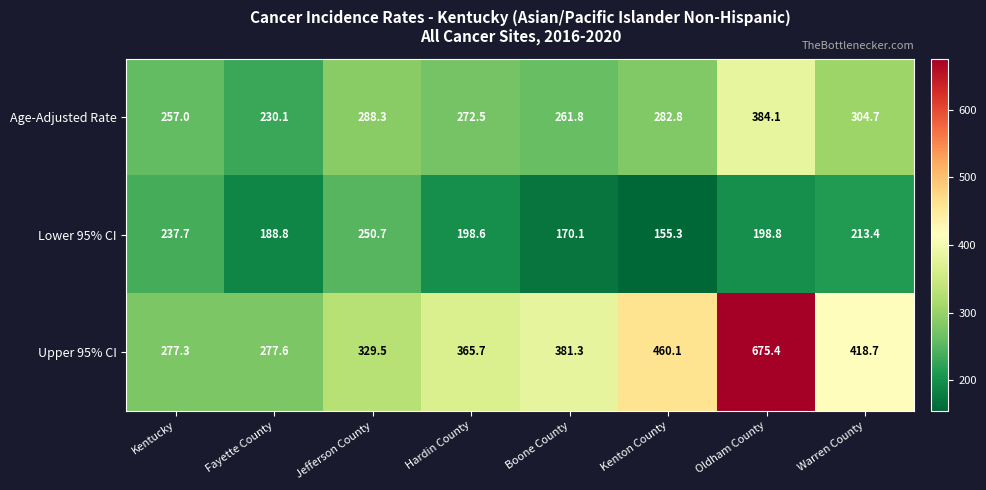

Reading left to right, transcribe all the data shown in this chart.

Age-Adjusted Rate: Kentucky=257.0	Fayette County=230.1	Jefferson County=288.3	Hardin County=272.5	Boone County=261.8	Kenton County=282.8	Oldham County=384.1	Warren County=304.7
Lower 95% CI: Kentucky=237.7	Fayette County=188.8	Jefferson County=250.7	Hardin County=198.6	Boone County=170.1	Kenton County=155.3	Oldham County=198.8	Warren County=213.4
Upper 95% CI: Kentucky=277.3	Fayette County=277.6	Jefferson County=329.5	Hardin County=365.7	Boone County=381.3	Kenton County=460.1	Oldham County=675.4	Warren County=418.7